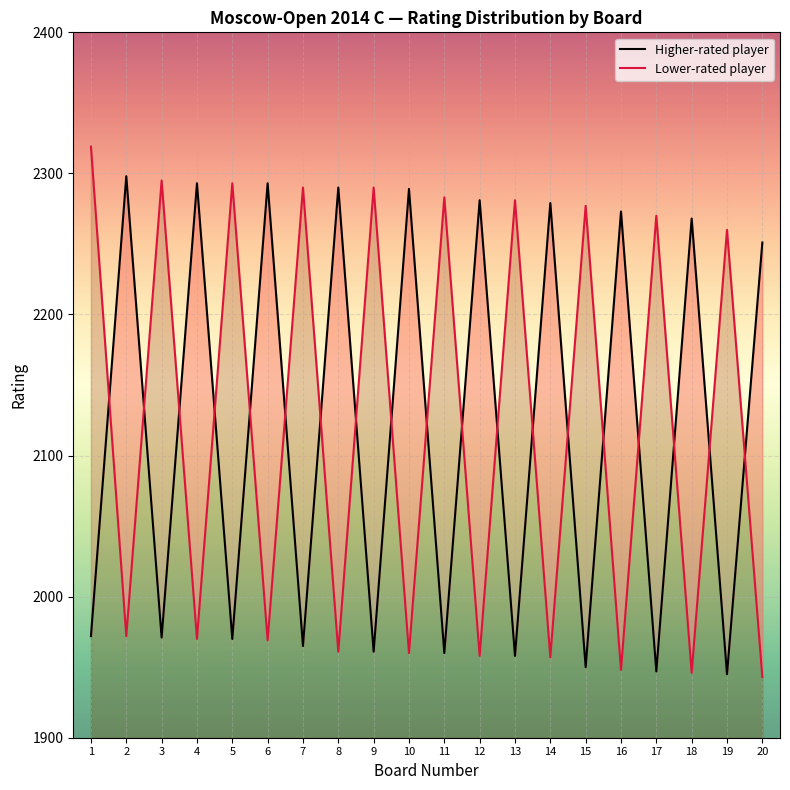

At which category does the chart reach its minimum across all series?

20